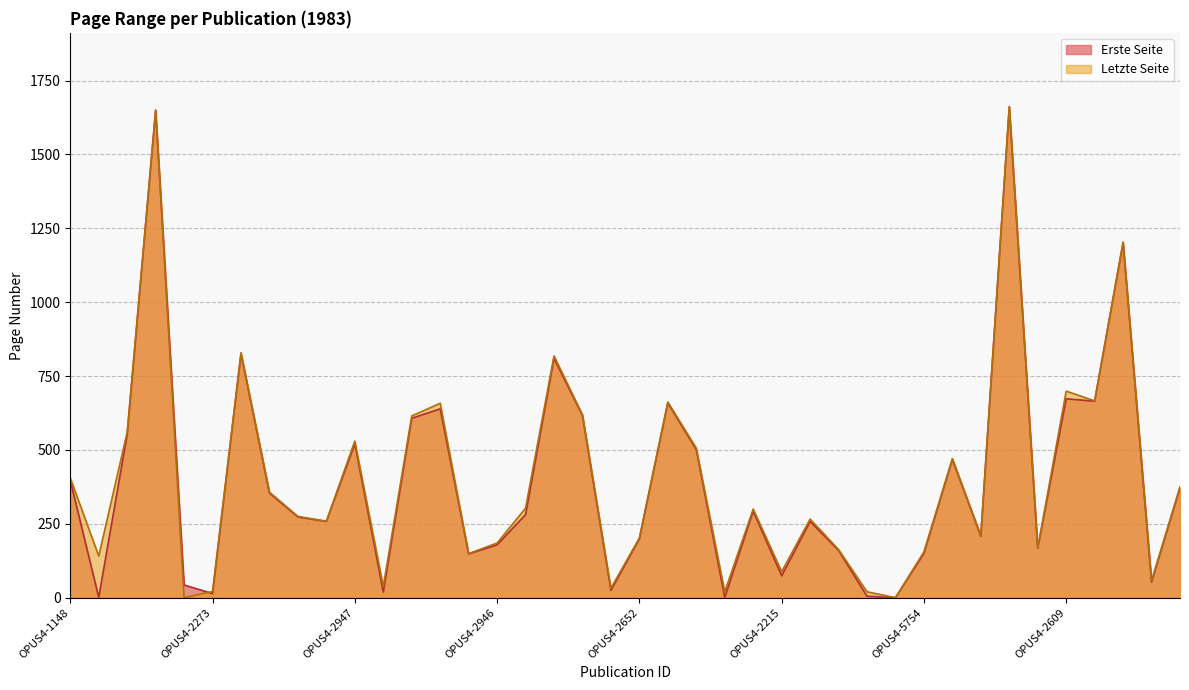

What is the label of the 40th point from the right?

OPUS4-1148